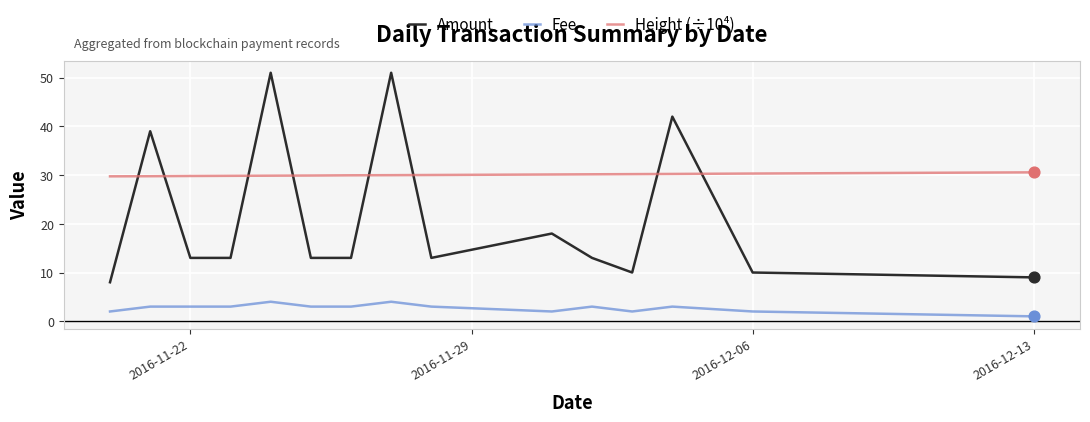

What is the greatest value displayed?

51.0